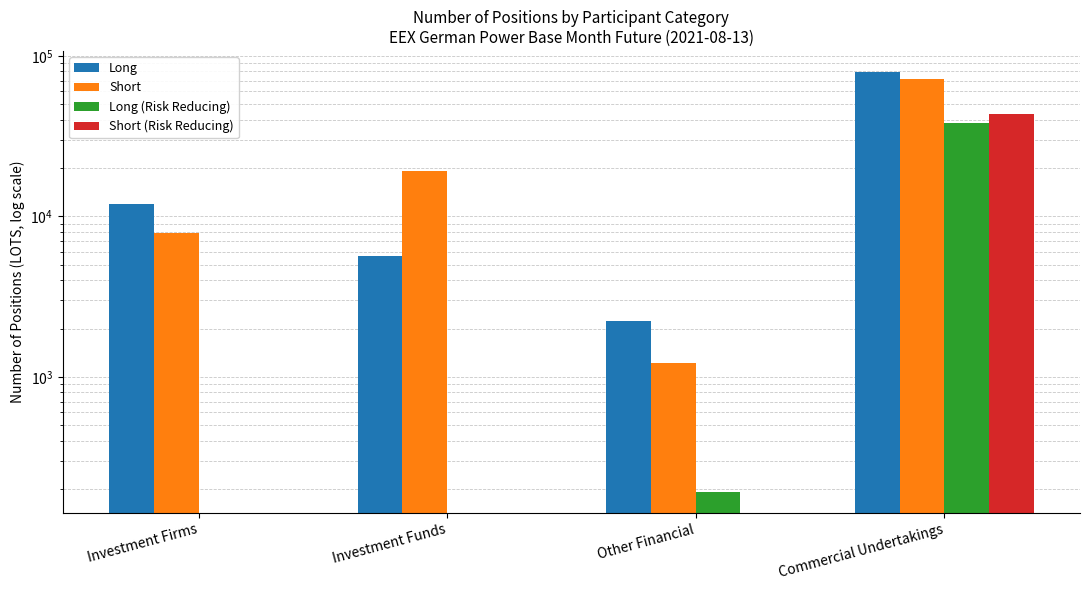

The value of Long at Investment Firms is 16095.5. True or false?

False